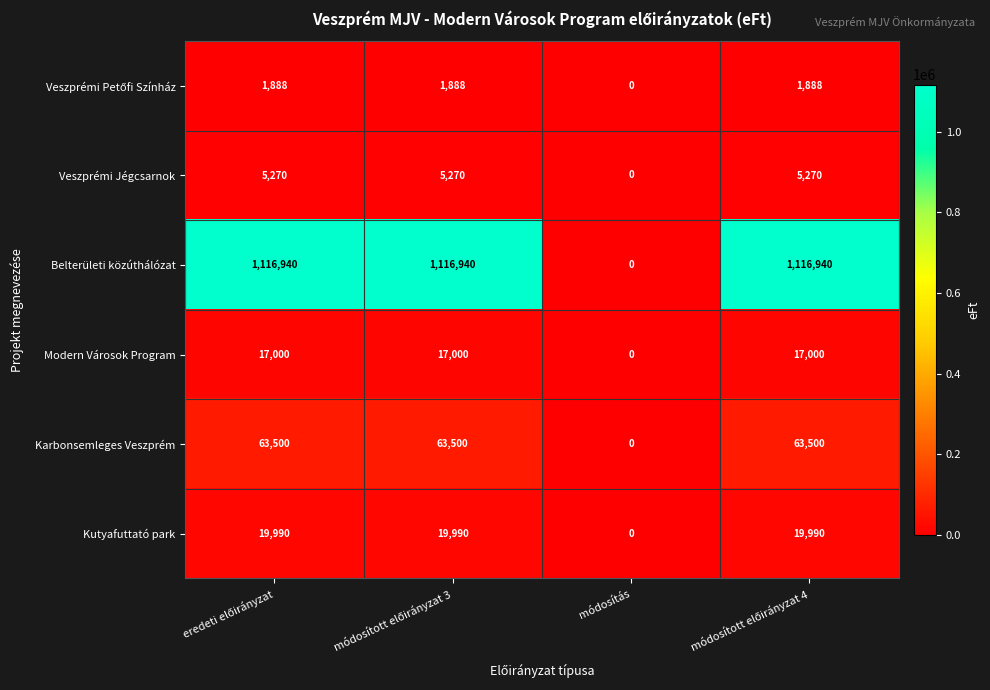

At which label does Veszprémi Jégcsarnok reach its minimum?

módosítás